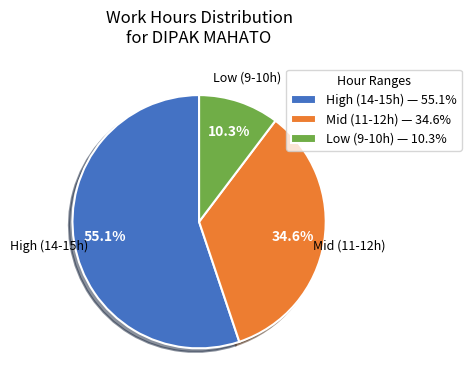

Rank the categories by value from lowest to highest.

Low (9-10h) — 10.3%, Mid (11-12h) — 34.6%, High (14-15h) — 55.1%